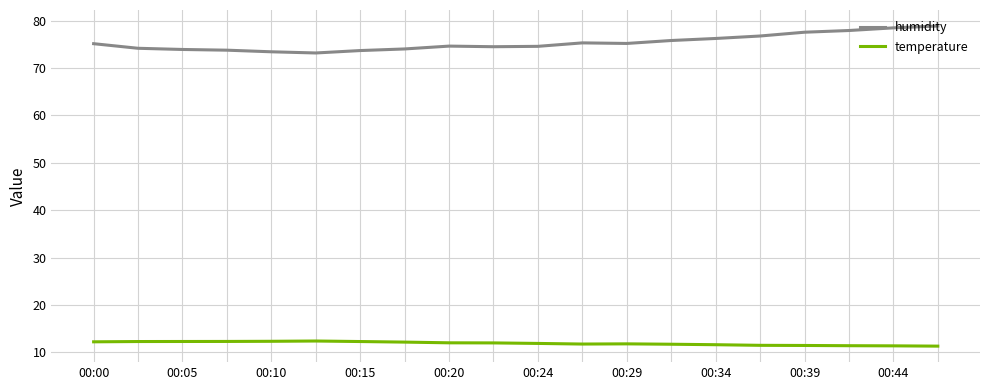

How many lines are shown in the chart?

2